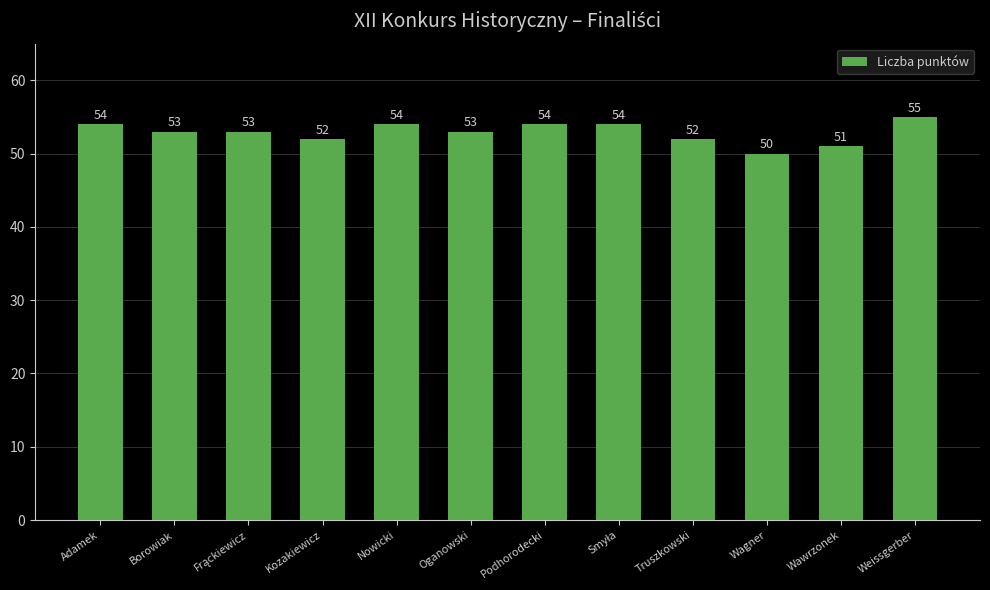

True or false: the data shows 17 at Wawrzonek.

False